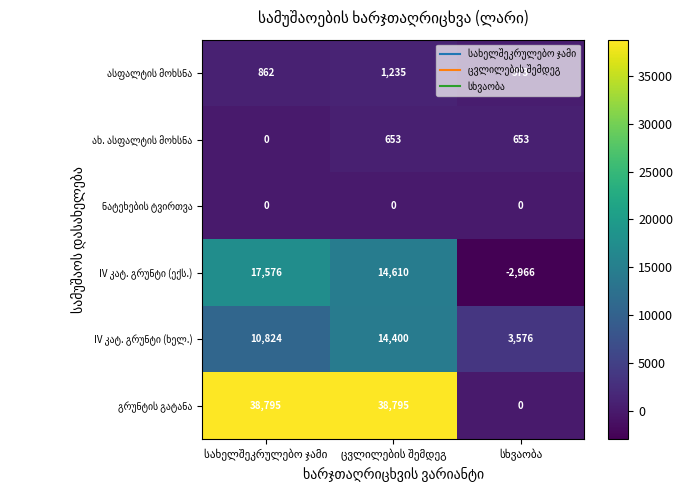

What is the maximum value shown in the chart?

38795